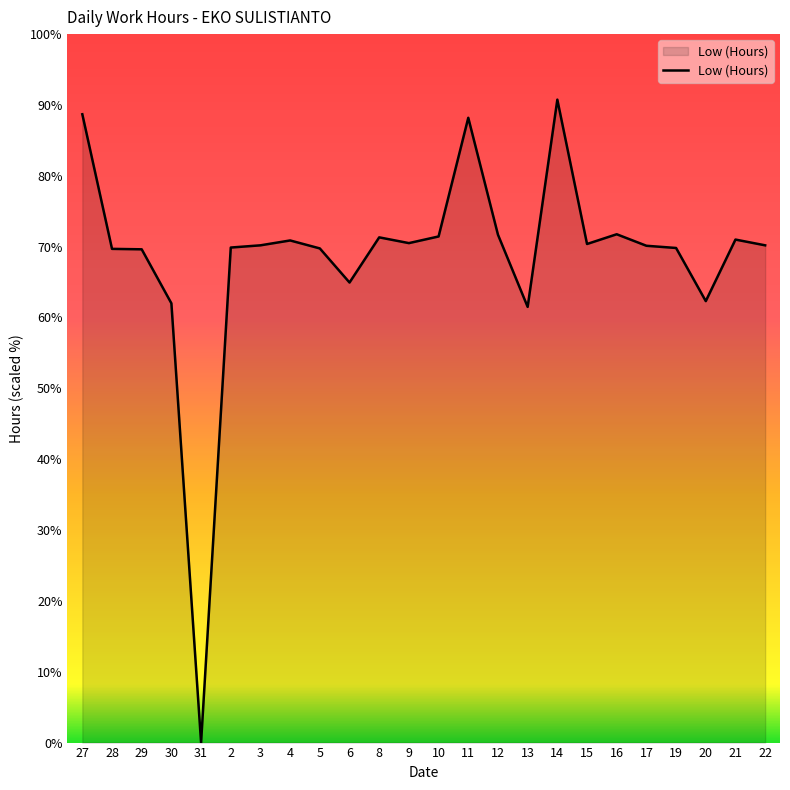

Which label corresponds to the smallest value in the chart?

31